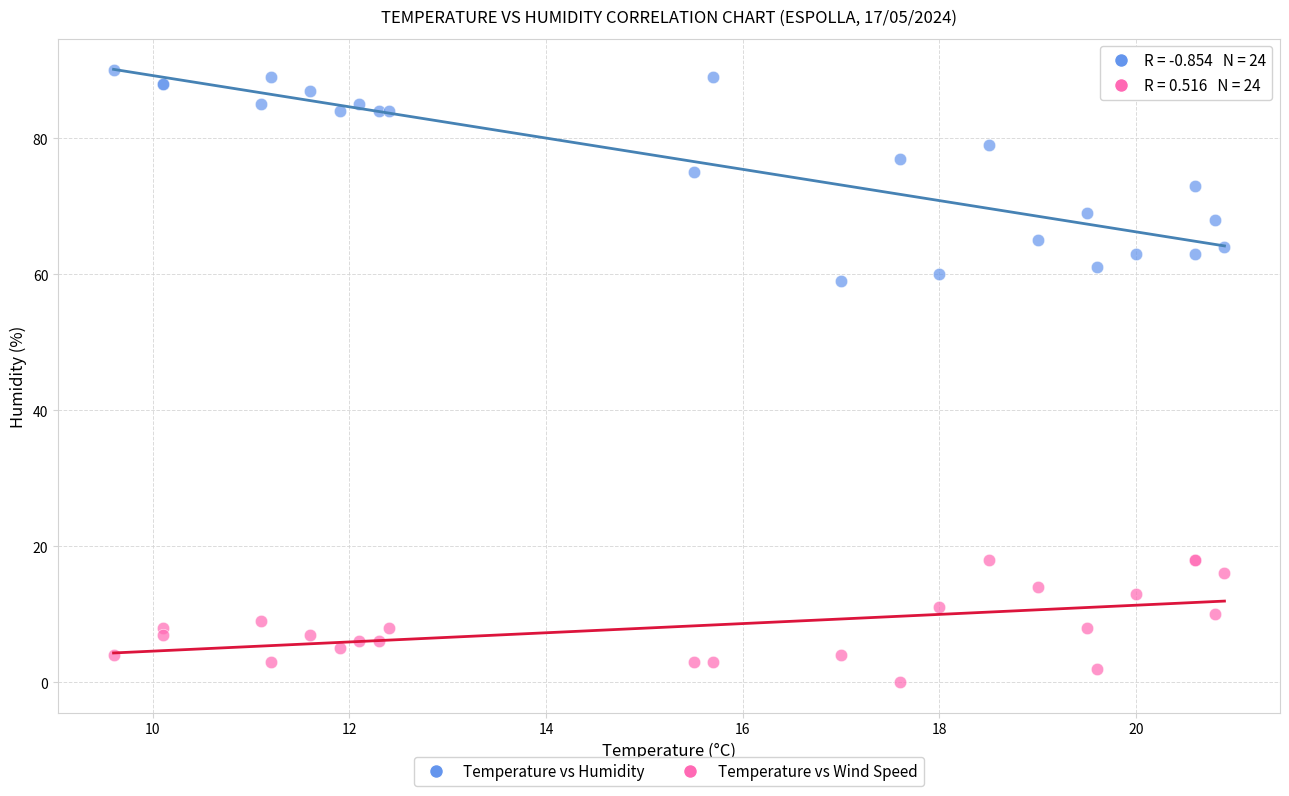

What are all the series names shown in the legend?

Temperature vs Humidity, Temperature vs Wind Speed